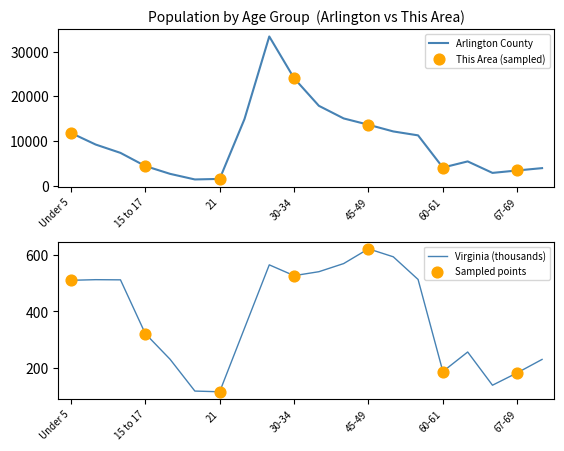

Which series reaches the minimum Y coordinate?

Virginia